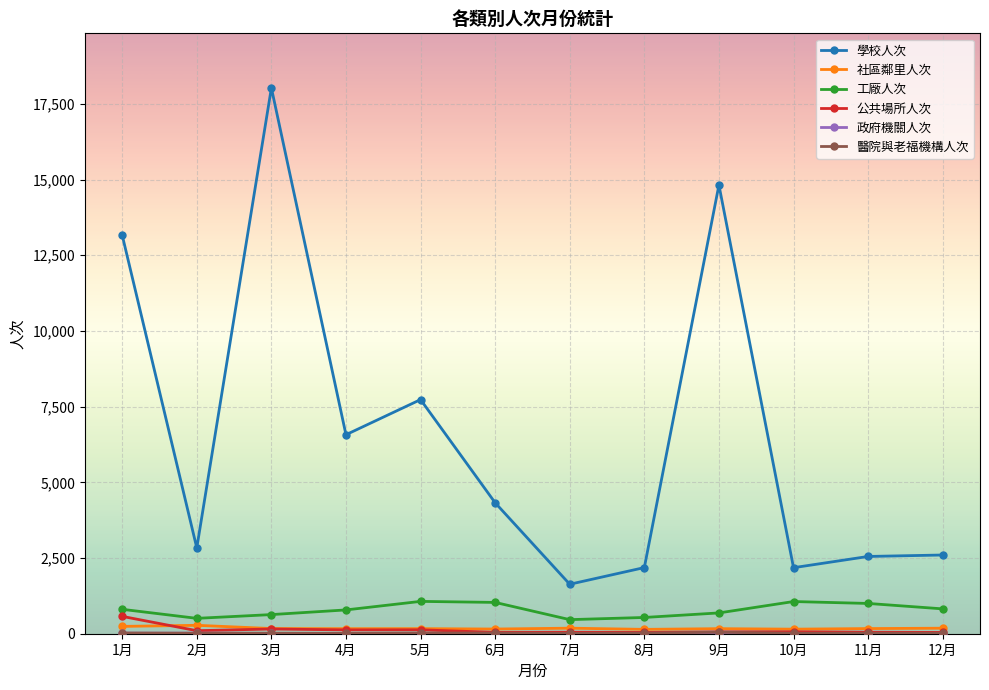

At which category does the chart reach its peak across all series?

3月